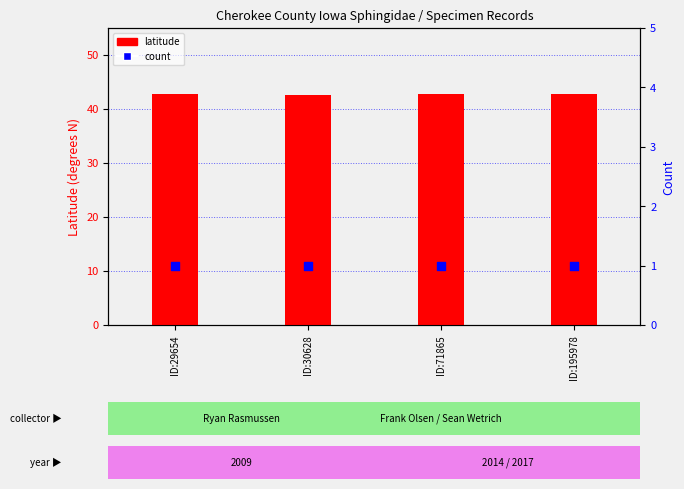

Which series contains the highest Y value?

latitude